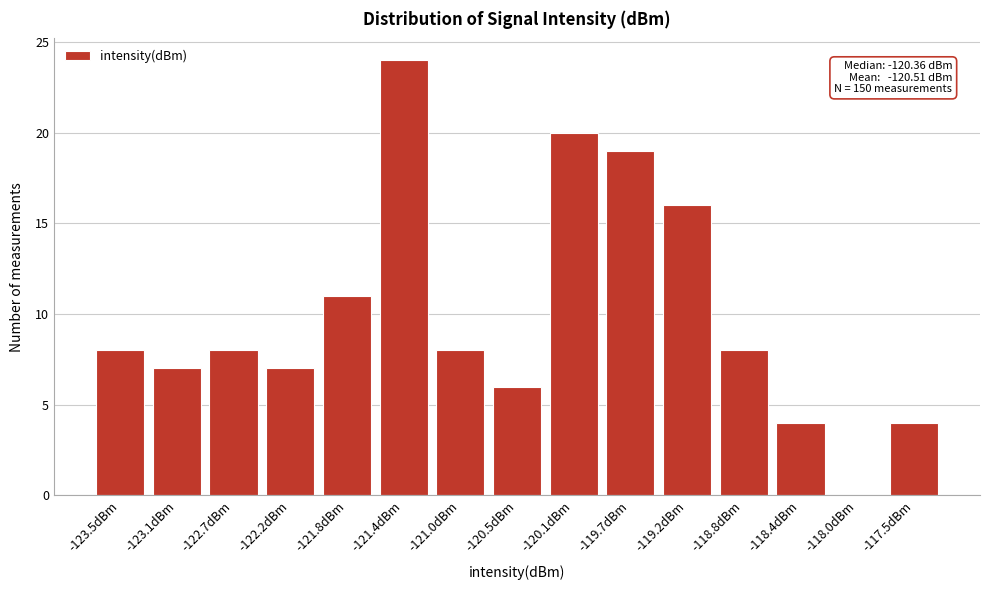

Reading left to right, extract all data points from this chart.

-123.5dBm=8	-123.1dBm=7	-122.7dBm=8	-122.2dBm=7	-121.8dBm=11	-121.4dBm=24	-121.0dBm=8	-120.5dBm=6	-120.1dBm=20	-119.7dBm=19	-119.2dBm=16	-118.8dBm=8	-118.4dBm=4	-118.0dBm=0	-117.5dBm=4